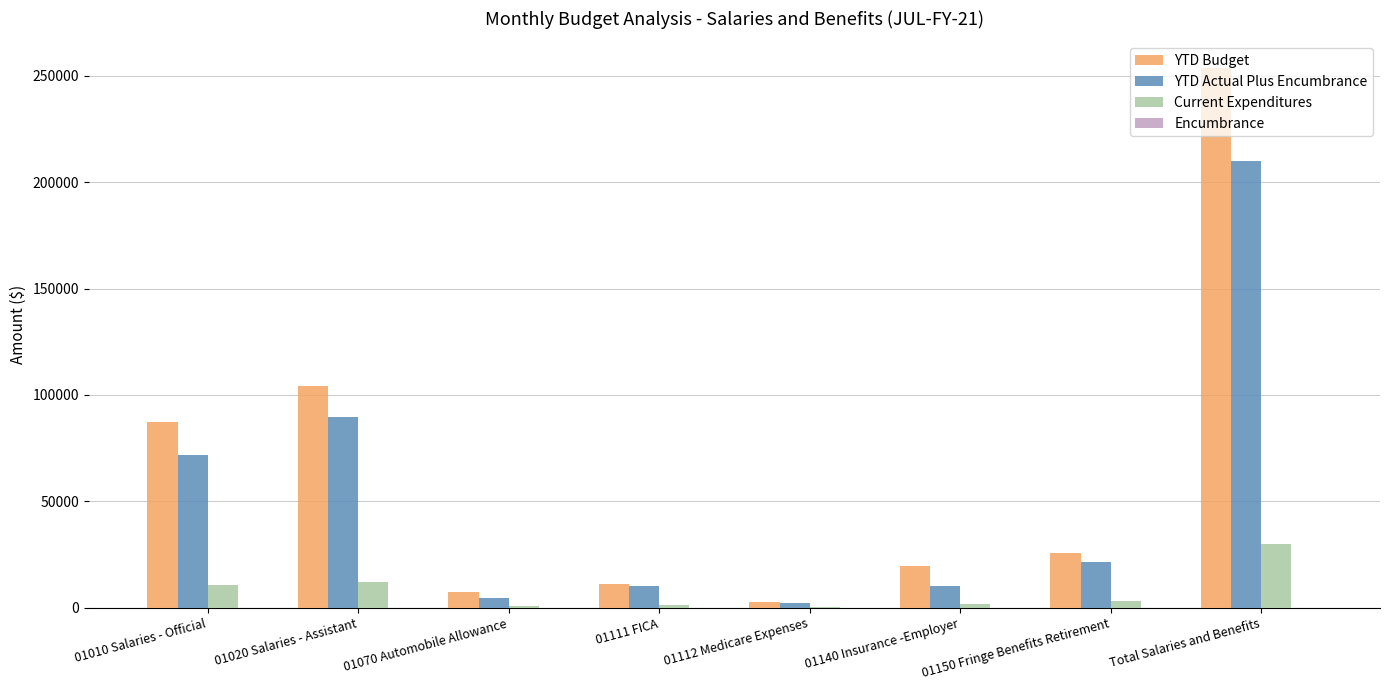

Does the chart contain stacked bars?

No